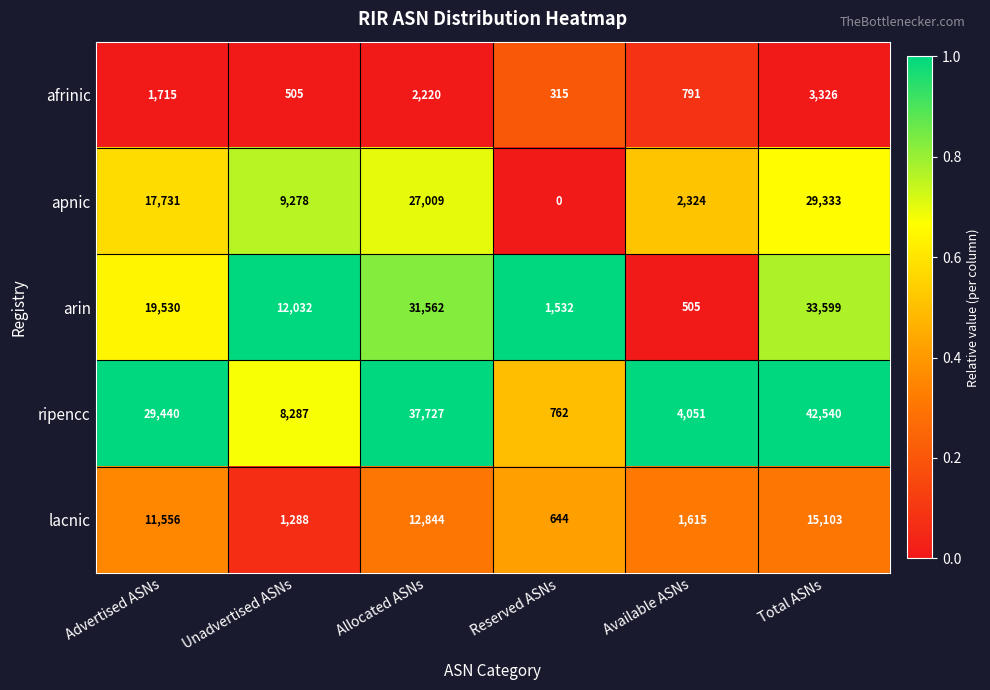

What is the difference between the maximum and minimum values in the arin series?

33094